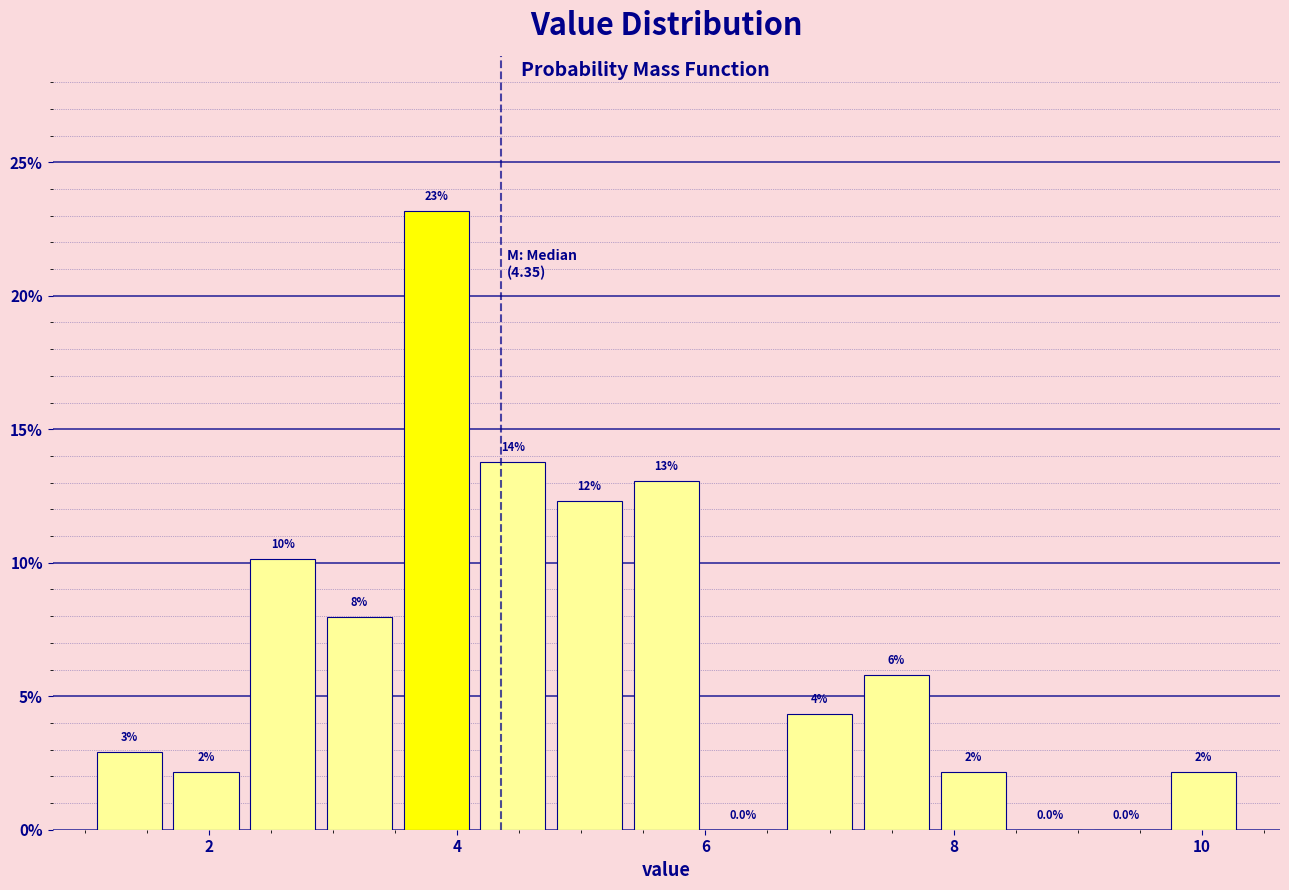

Around what value on the x-axis is the tallest bar? Give the approximate position of its centre, as read against the axis.

3.8